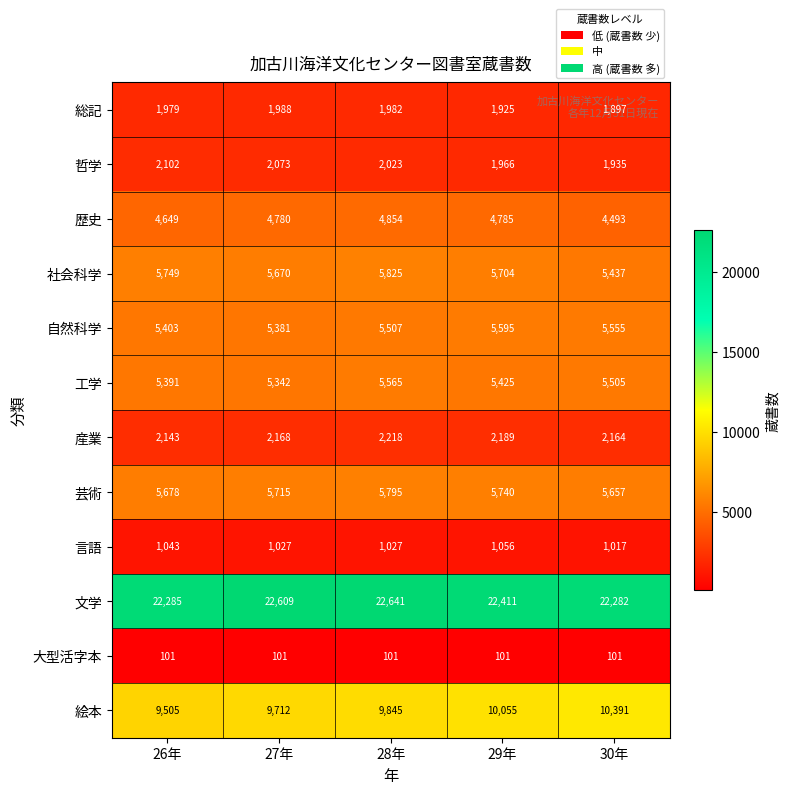

What value does the 哲学 series have at 30年?

1935